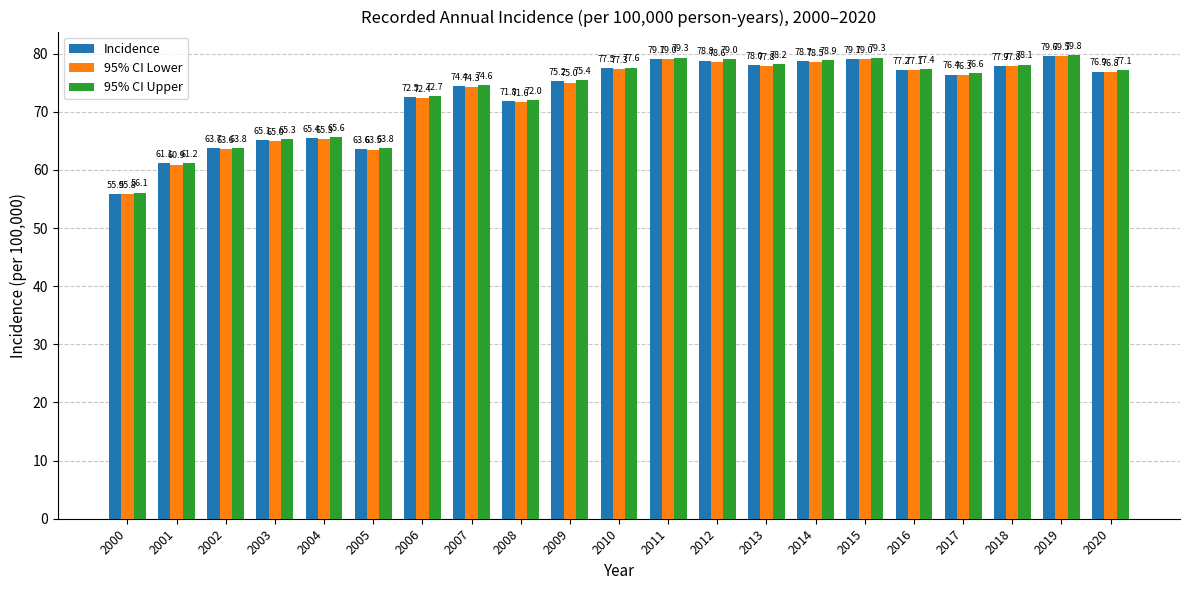

The value of 95% CI Upper at 2000 is 56.1. True or false?

True